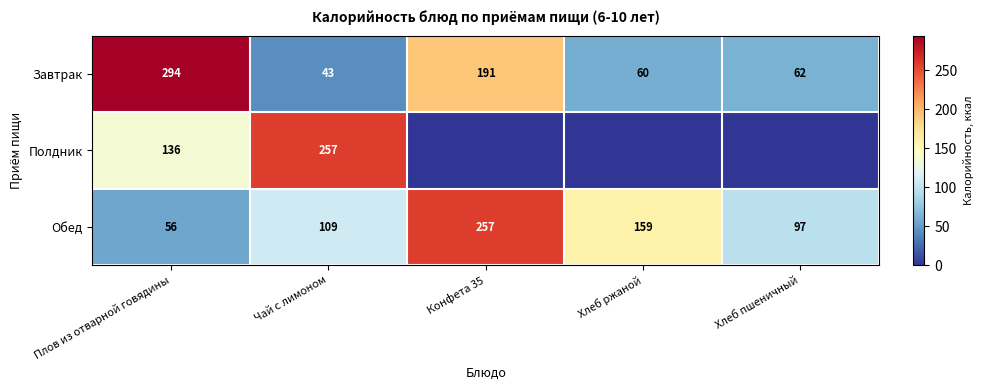

Between Конфета 35 and Хлеб ржаной, which is larger?

Конфета 35